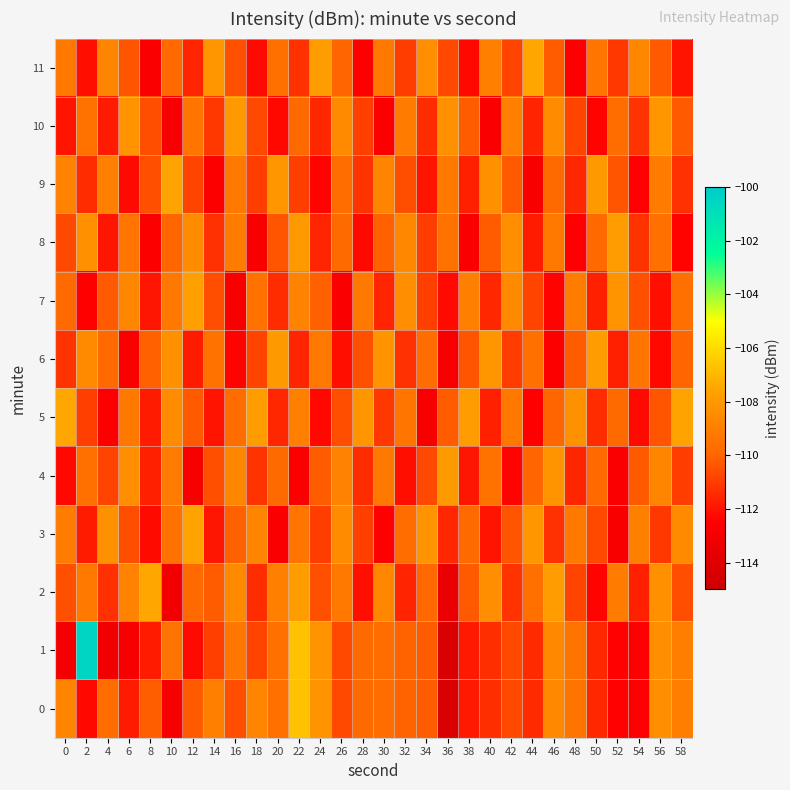

At 8, list the series in order from largest to smallest.

2, 6, 0, 9, 10, 4, 1, 5, 7, 3, 8, 11